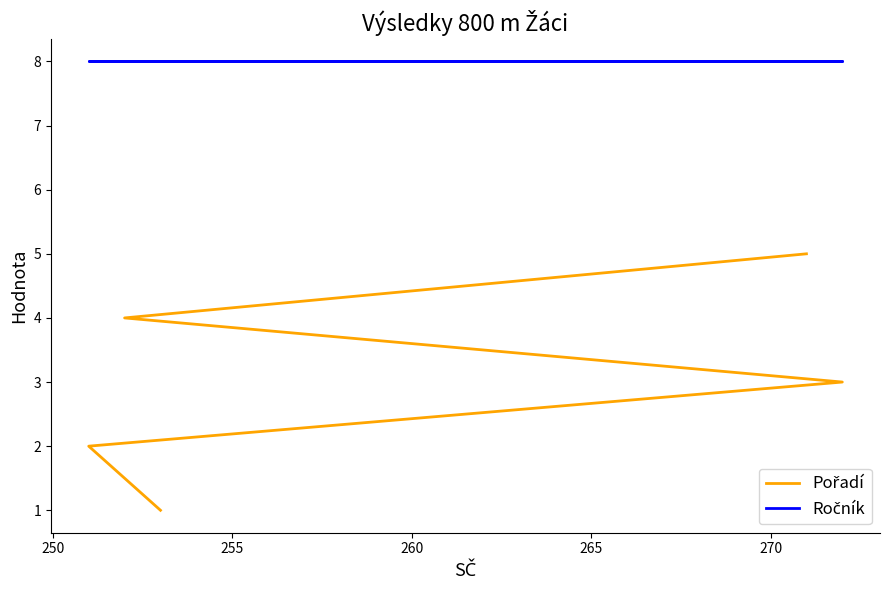

The value of Ročník at 255 is 12. True or false?

False